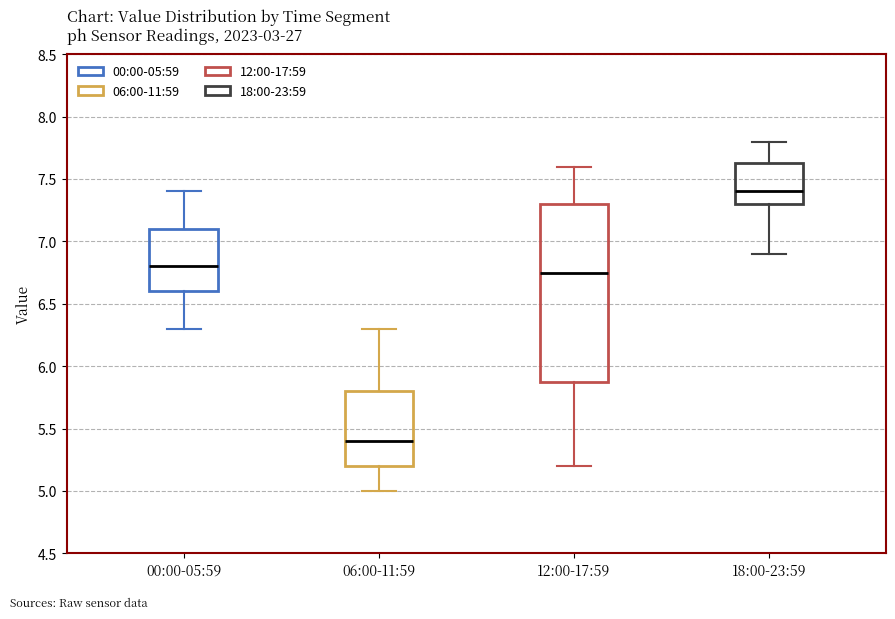

Which box has the highest median line?

18:00-23:59